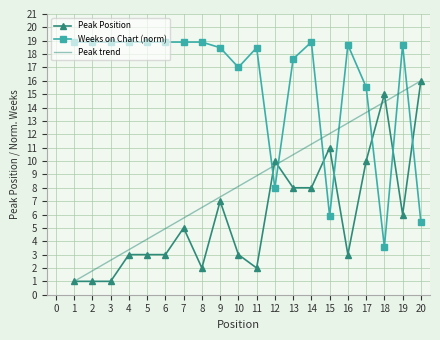

What is the value of the Peak Position point at the 11th from the left?

2.0